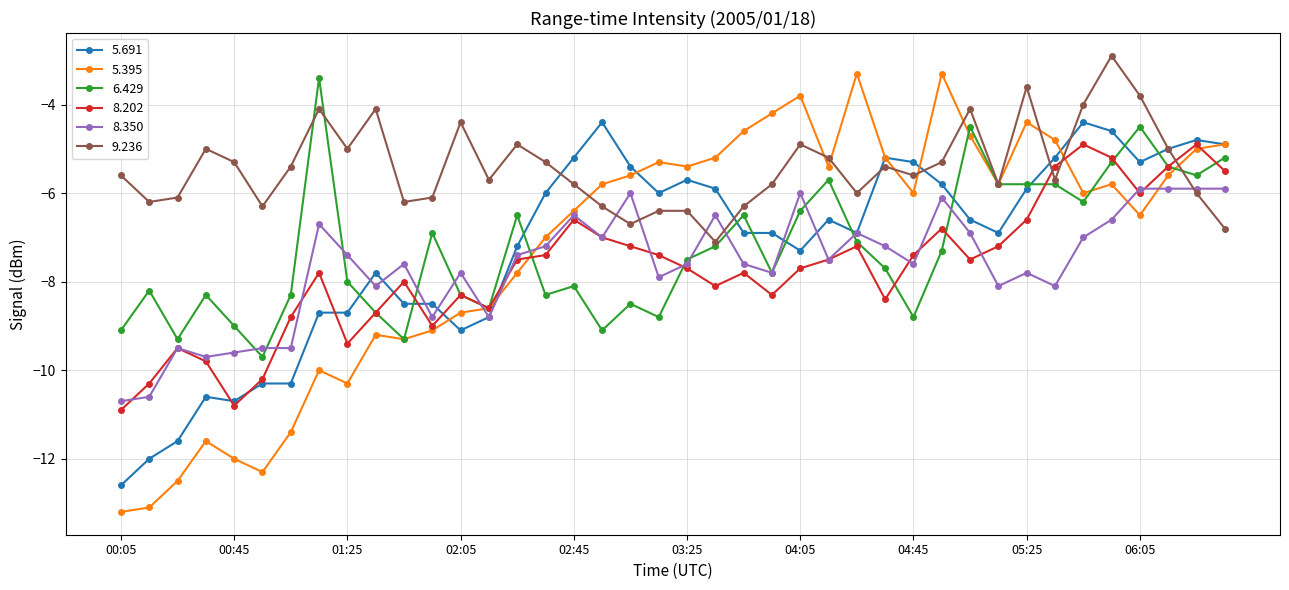

Count the number of data series in this chart.

6